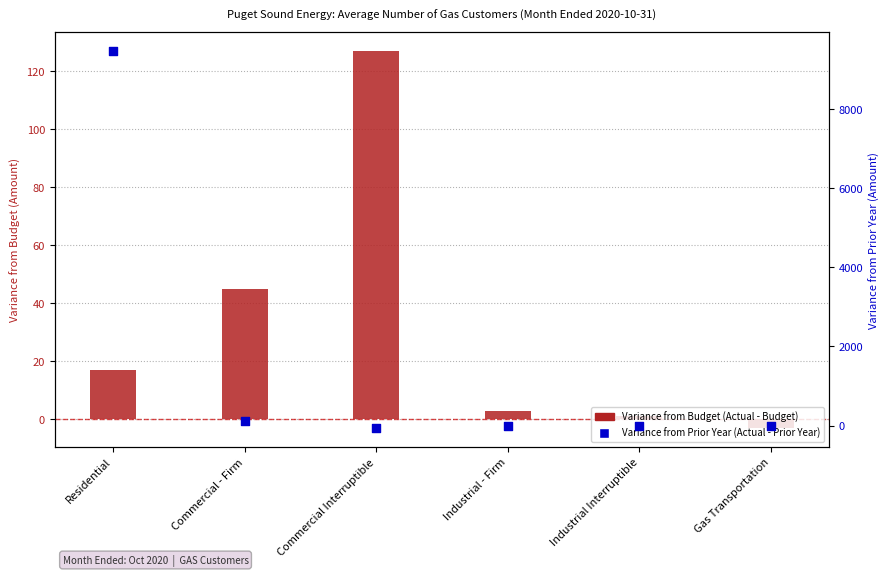

Is the value of Variance from Budget (Actual - Budget) at Commercial - Firm greater than the value of Variance from Prior Year (Actual - Prior Year) at Residential?

No